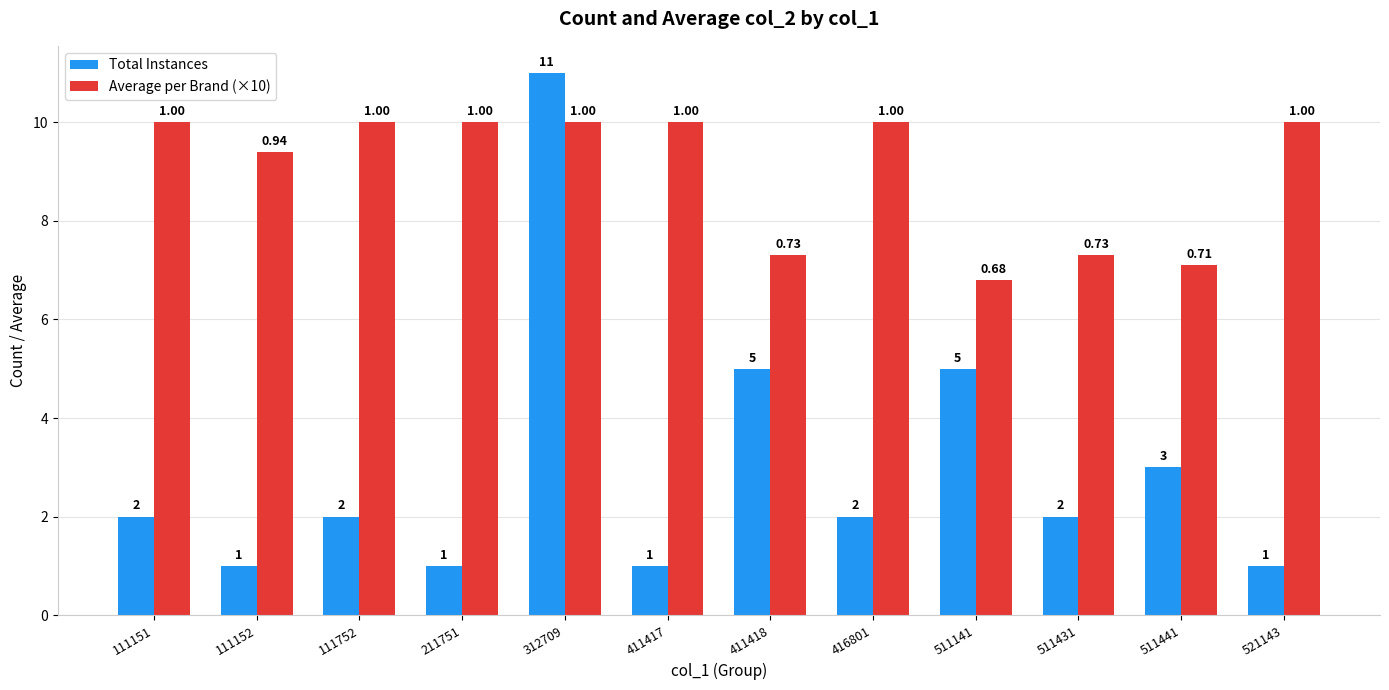

What is the minimum value for Total Instances?

1.0